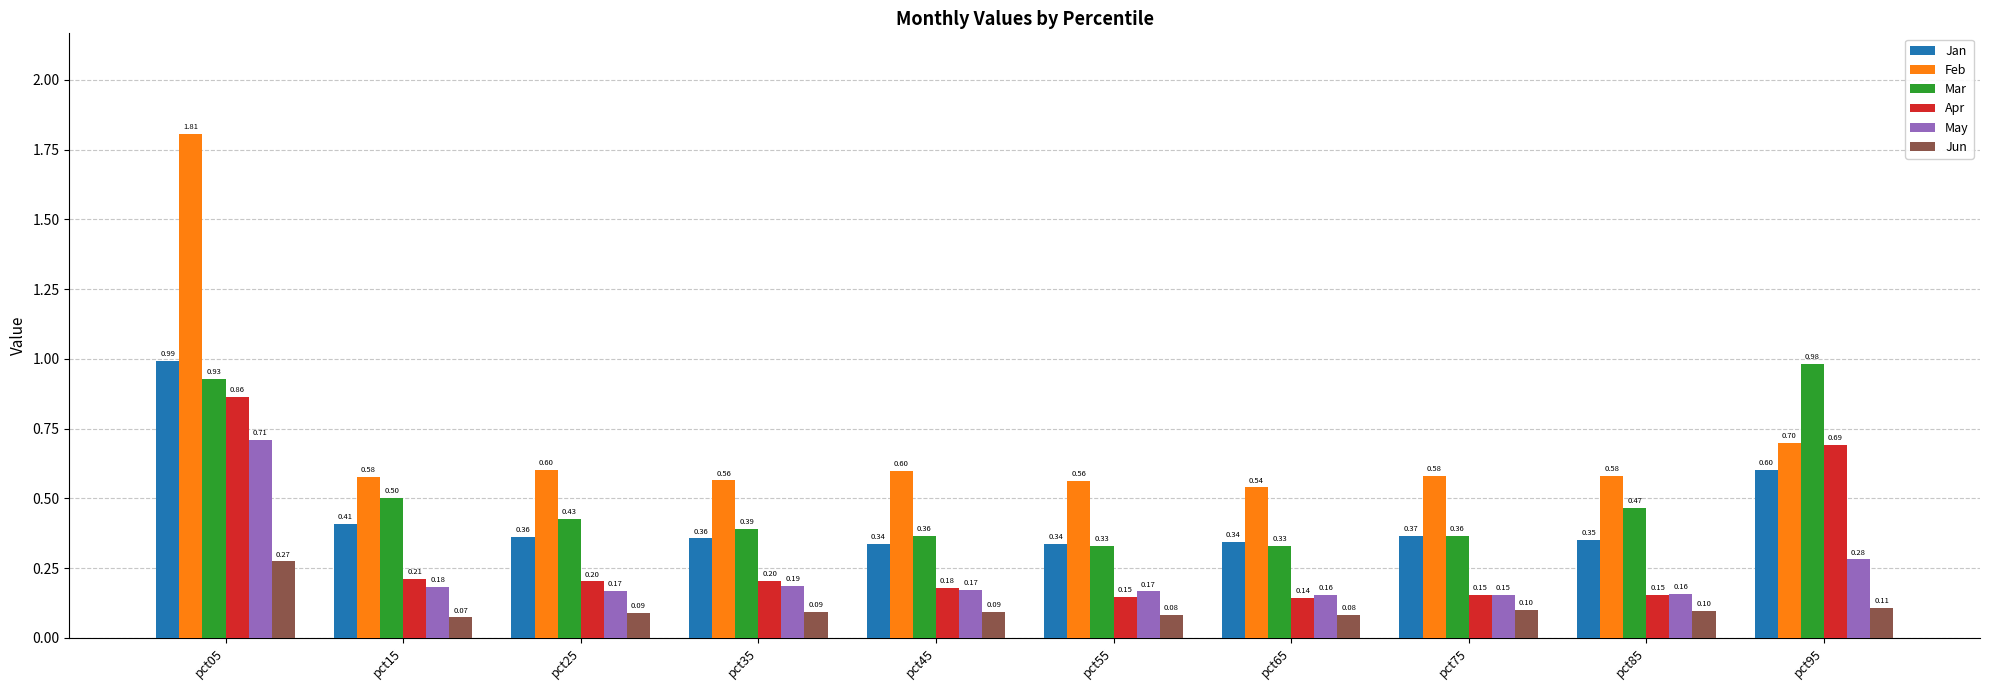

The Mar series shows 1.5 at pct05. True or false?

False